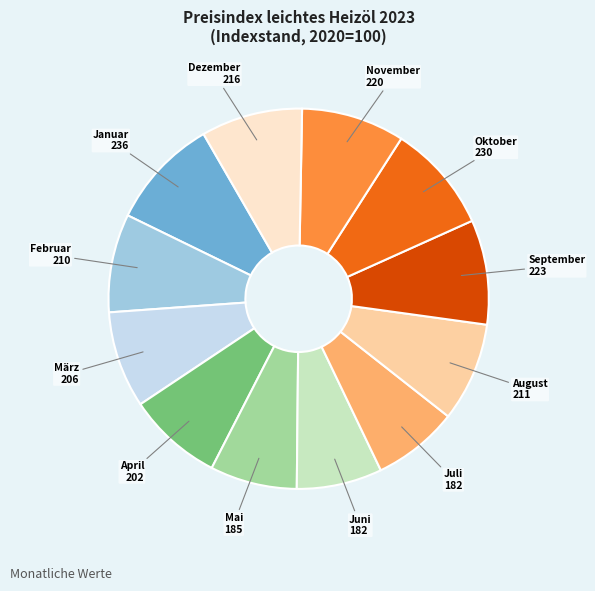

Is there a majority slice in this chart?

No